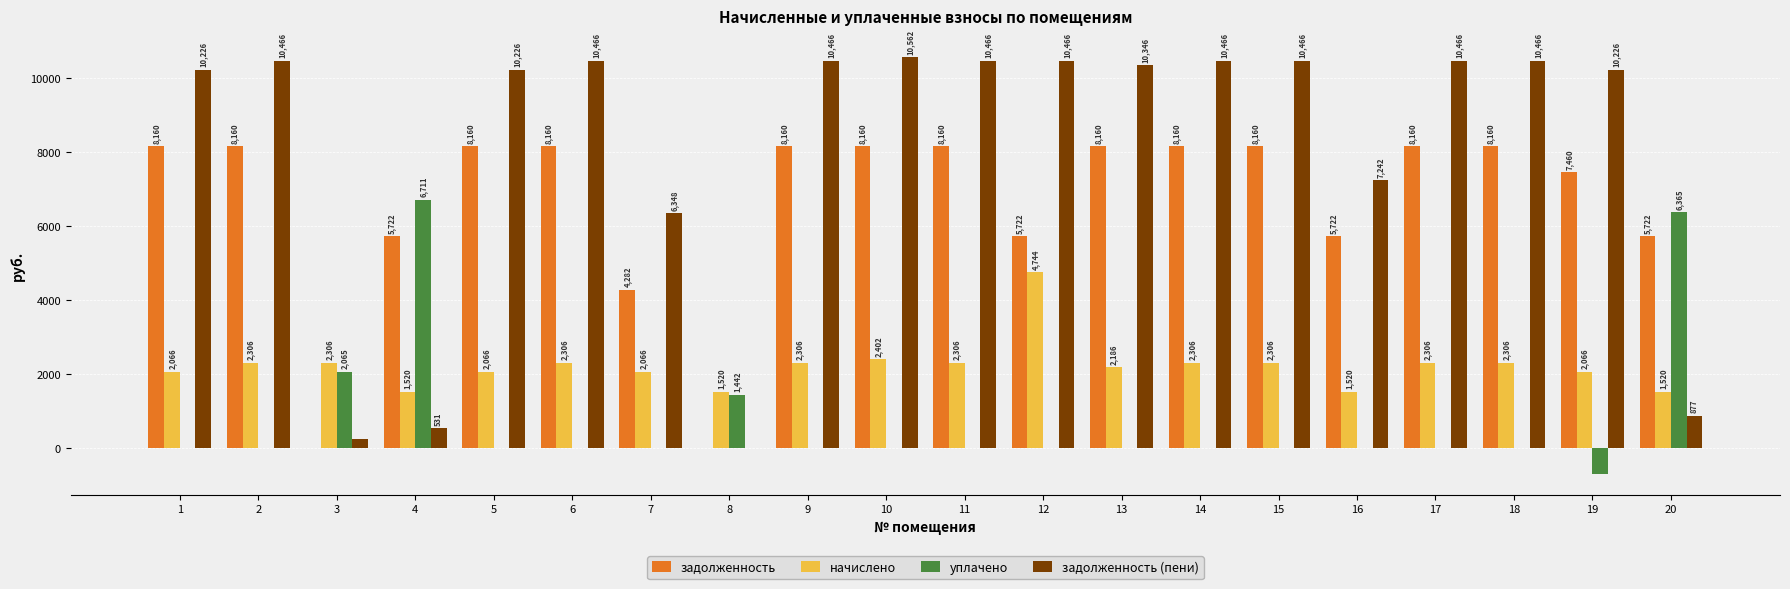

Are the bars horizontal?

No